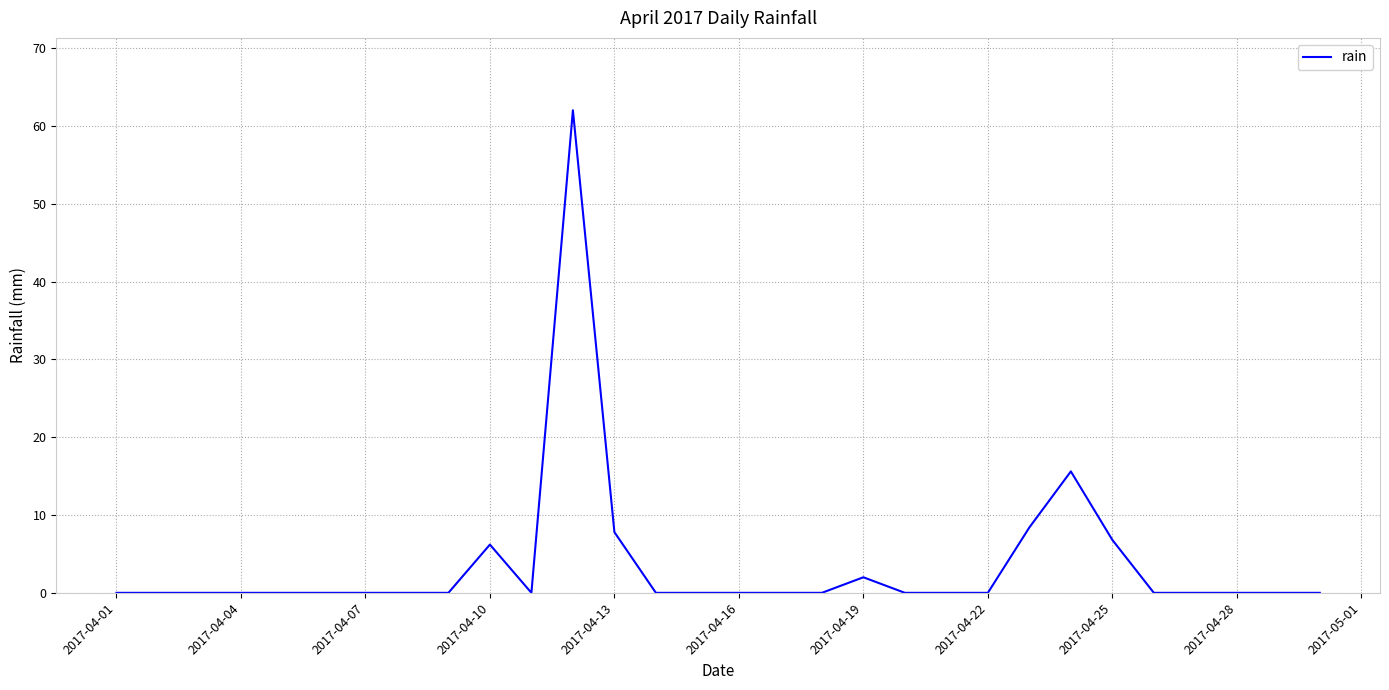

What is the maximum value shown in the chart?

62.0